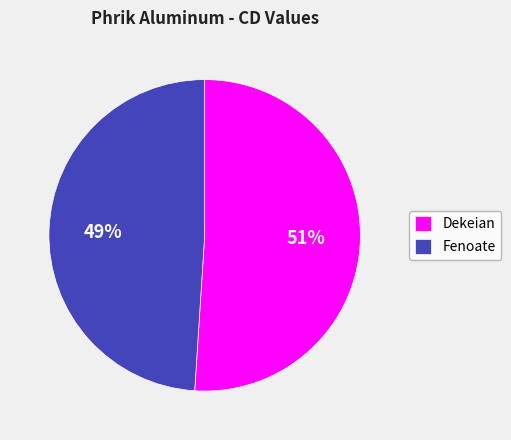

Which category has the smallest portion of the pie?

Fenoate